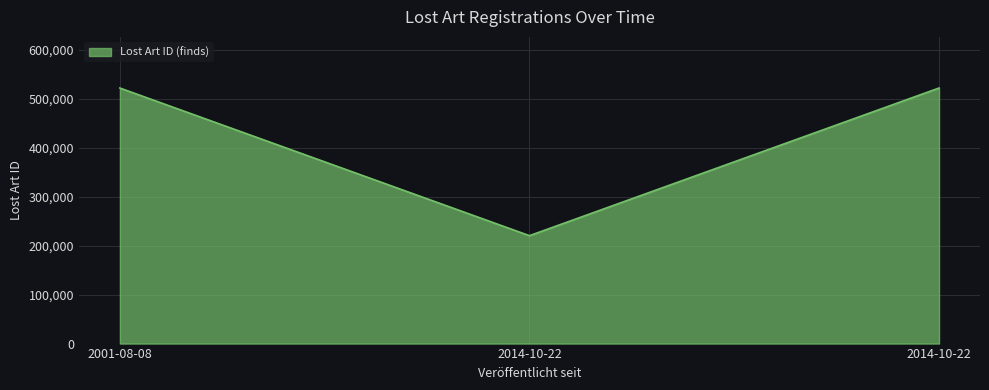

How many lines are shown in the chart?

1